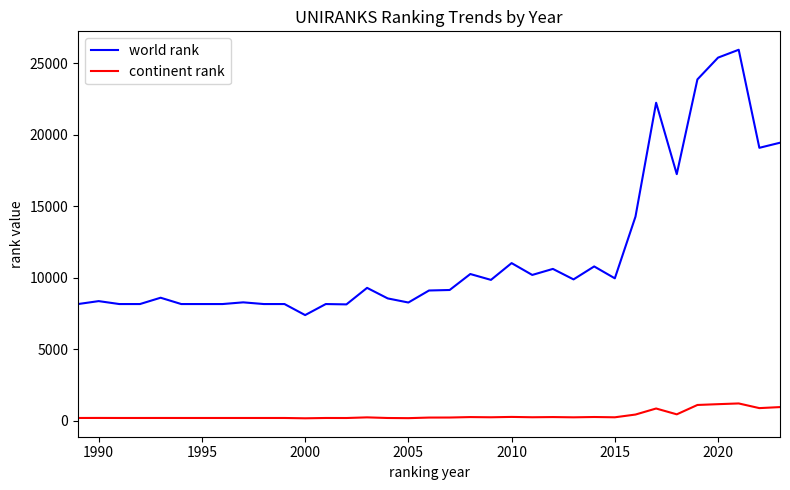

At how many categories does at least one series exceed 1093?

35